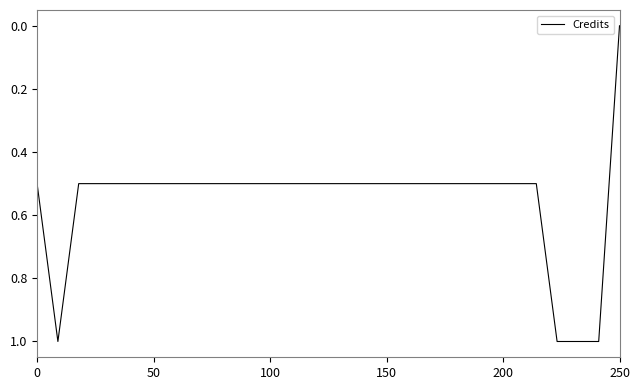

What is the difference between the maximum and minimum values?

1.0